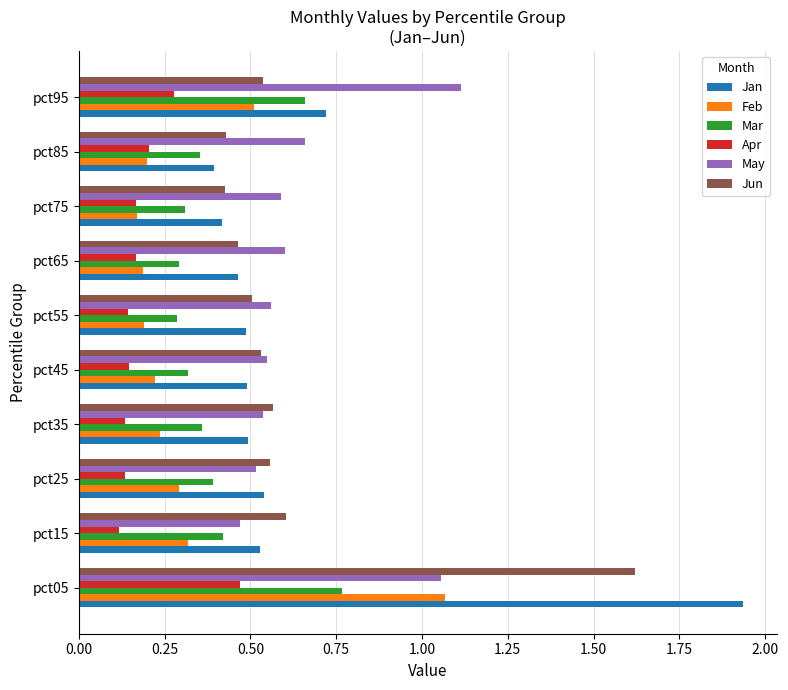

At which category does the chart reach its peak across all series?

pct05